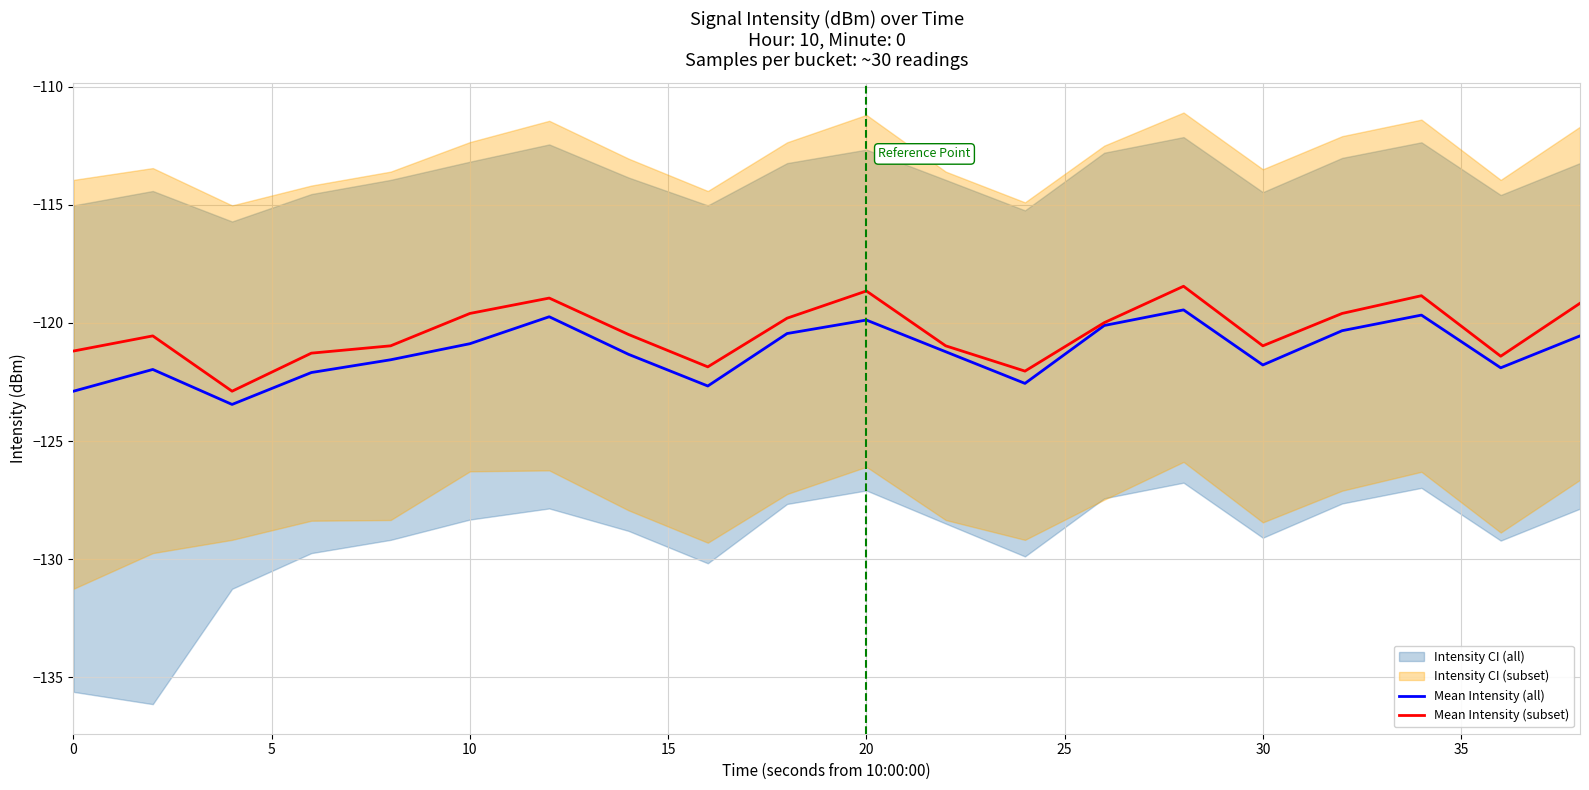

True or false: Mean Intensity (all) and Mean Intensity (subset) intersect in this chart.

False